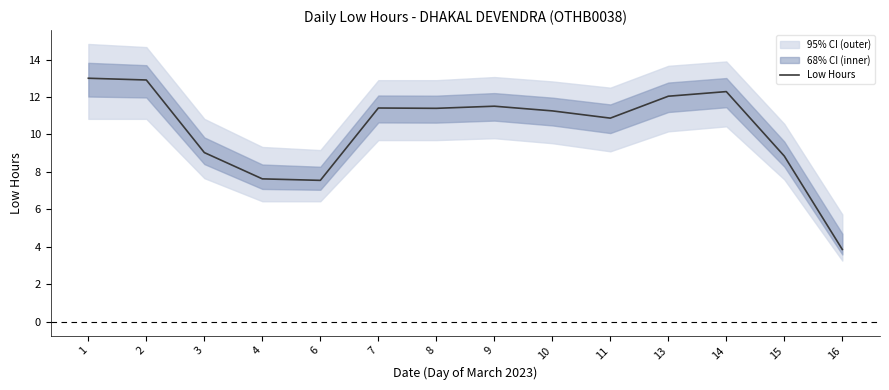

What is the ratio of the value at 6 to the value at 16?

2.0